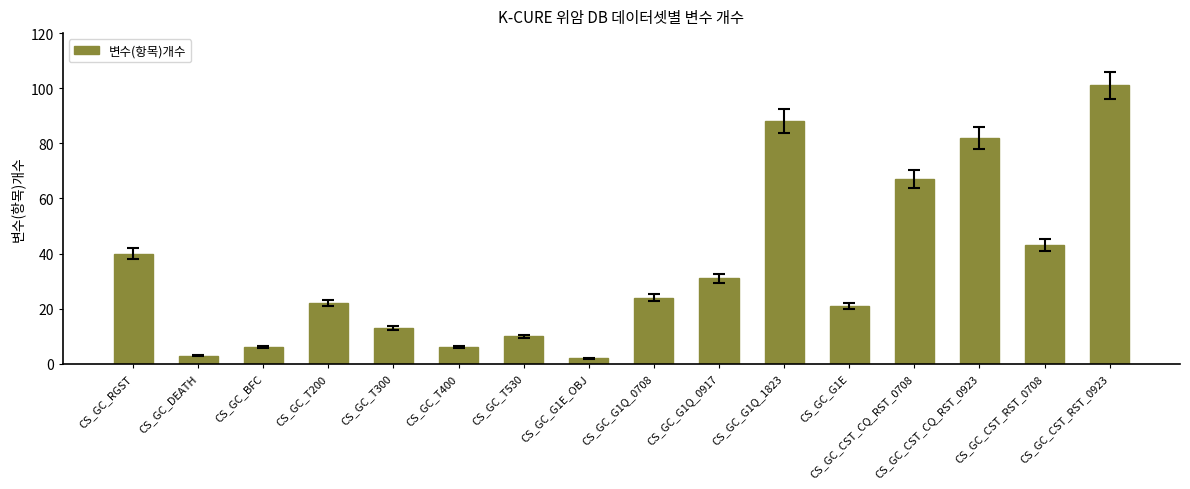

Reading left to right, what are all the values shown in this chart?

CS_GC_RGST=40	CS_GC_DEATH=3	CS_GC_BFC=6	CS_GC_T200=22	CS_GC_T300=13	CS_GC_T400=6	CS_GC_T530=10	CS_GC_G1E_OBJ=2	CS_GC_G1Q_0708=24	CS_GC_G1Q_0917=31	CS_GC_G1Q_1823=88	CS_GC_G1E=21	CS_GC_CST_CQ_RST_0708=67	CS_GC_CST_CQ_RST_0923=82	CS_GC_CST_RST_0708=43	CS_GC_CST_RST_0923=101